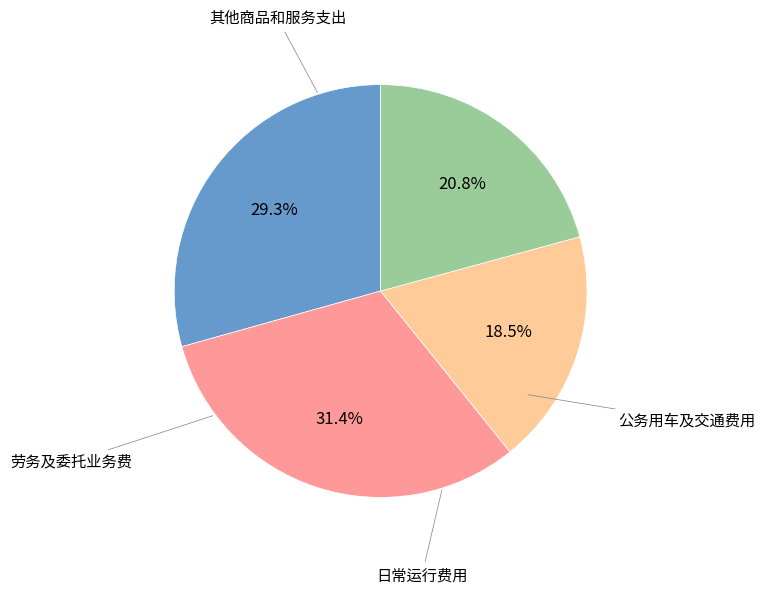

Is there a majority slice in this chart?

No